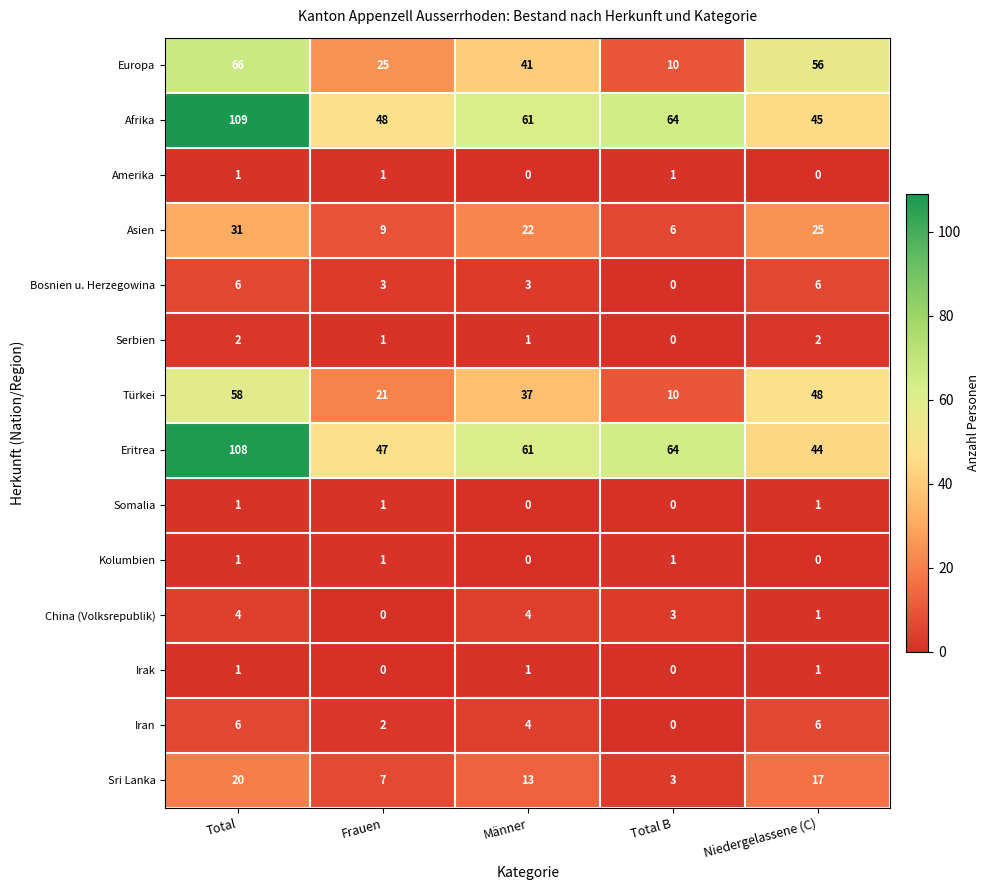

What is the sum of all Bosnien u. Herzegowina values?

18